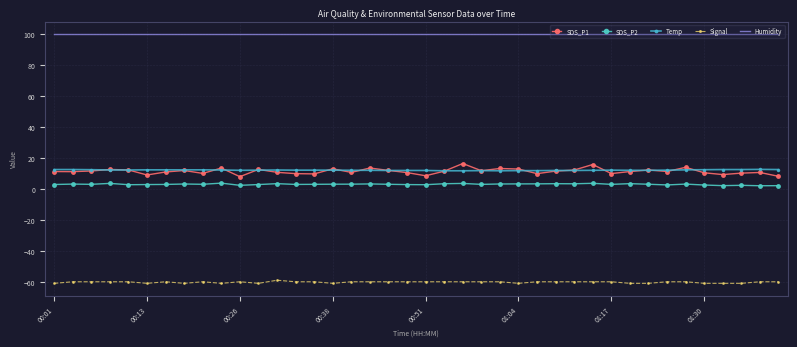

Which series has the largest range (max minus min)?

SDS_P1